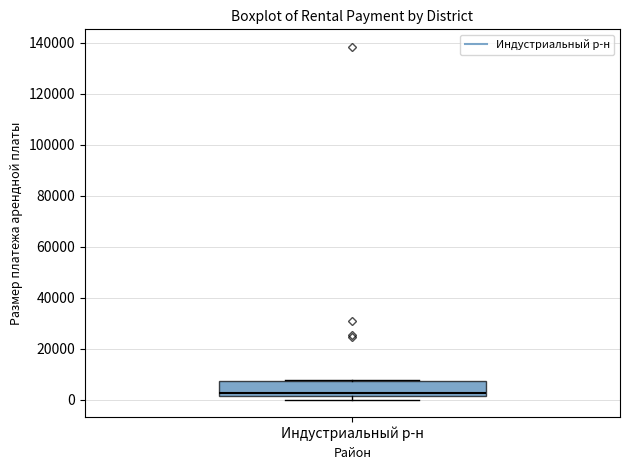

Read this box plot against the y-axis: the position of the median line, the range covered by the box, and the ends of both whiskers. The values are not printed on the chart, so give them approximately, as read against the axis.

median 2000 (just above the box's lower edge), box 2000 to 8000, whiskers 0 to 8000